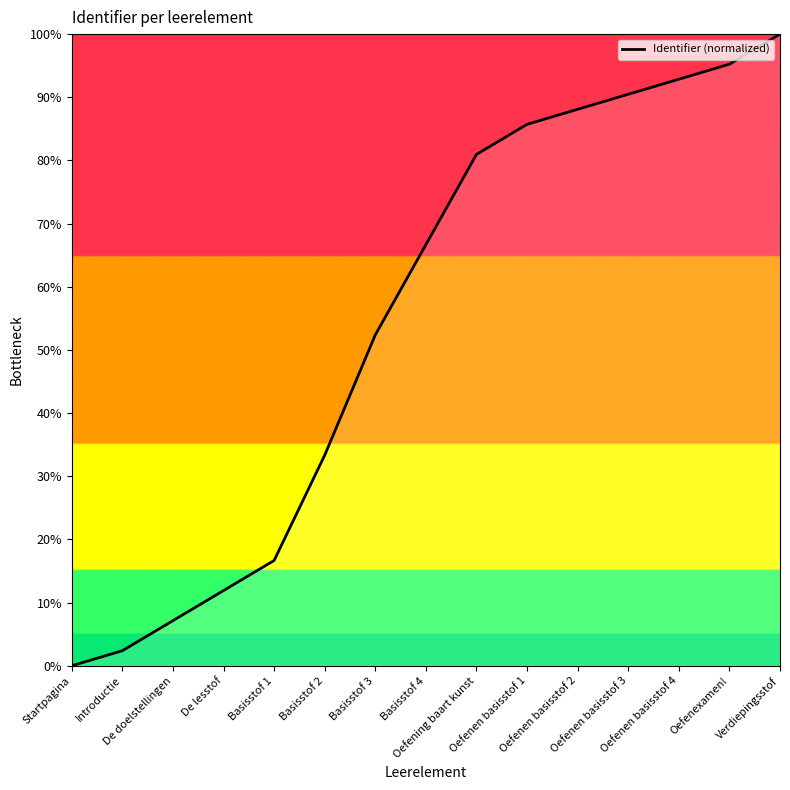

Read the value at Oefenen basisstof 2.

88.1